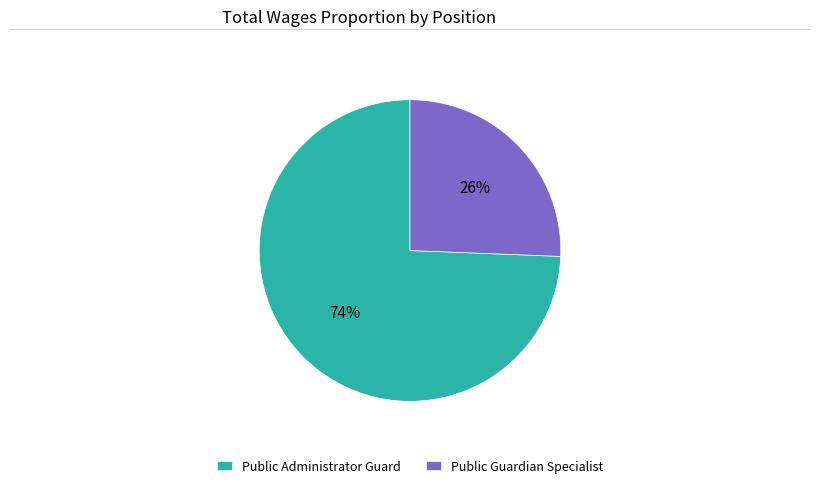

Which category has the biggest portion of the pie?

Public Administrator Guard